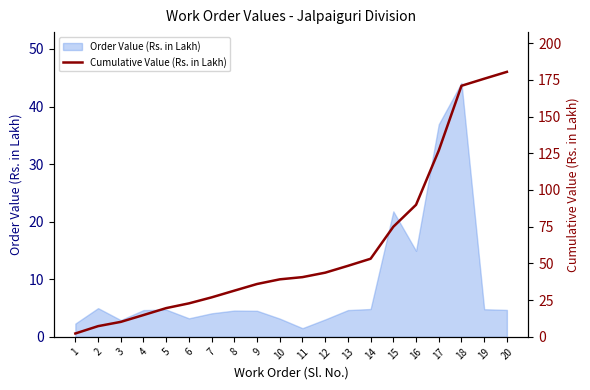

The value of Order Value (Rs. in Lakh) at 20 is 4.7. True or false?

True